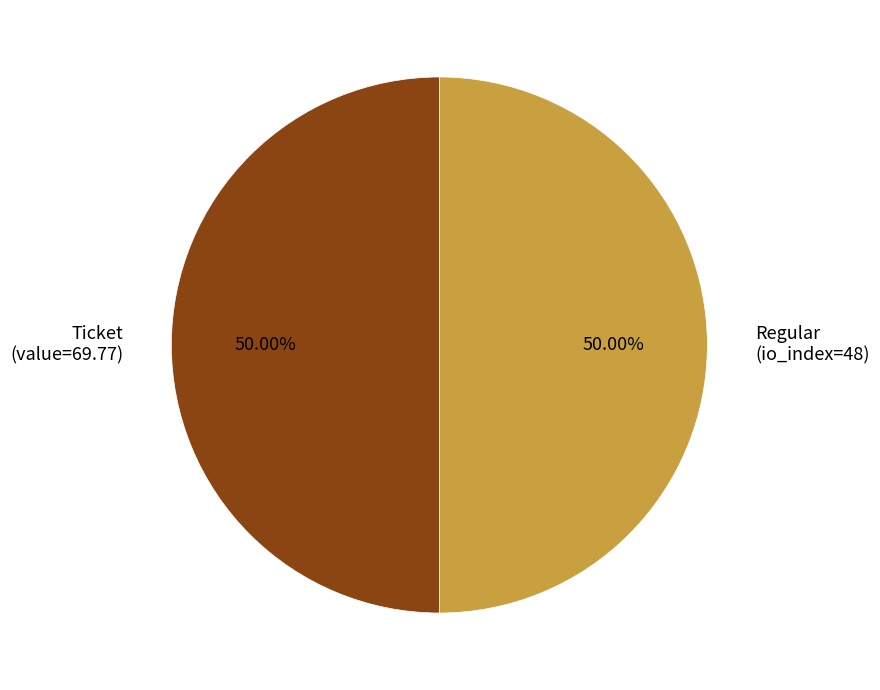

To the nearest percent, what is the difference between the largest and smallest slice percentages?

0%